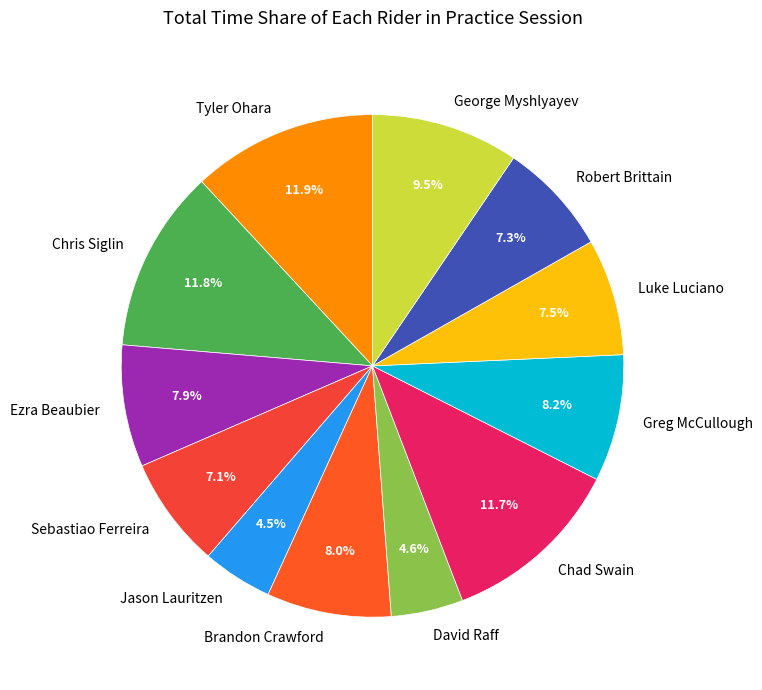

What is the ratio of the value at Jason Lauritzen to the value at Sebastiao Ferreira?

0.6